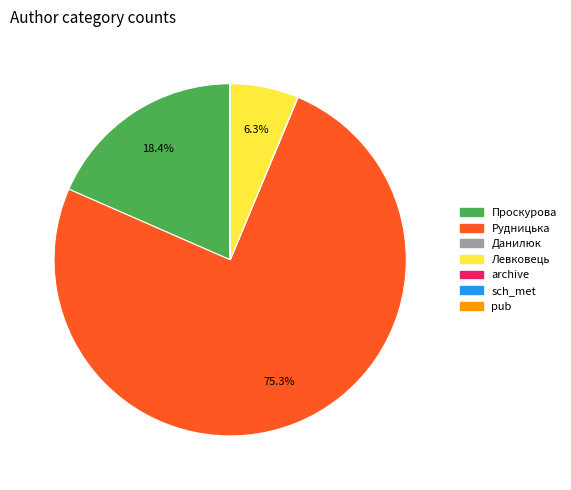

What percentage do Левковець and Проскурова together represent?

24.7%